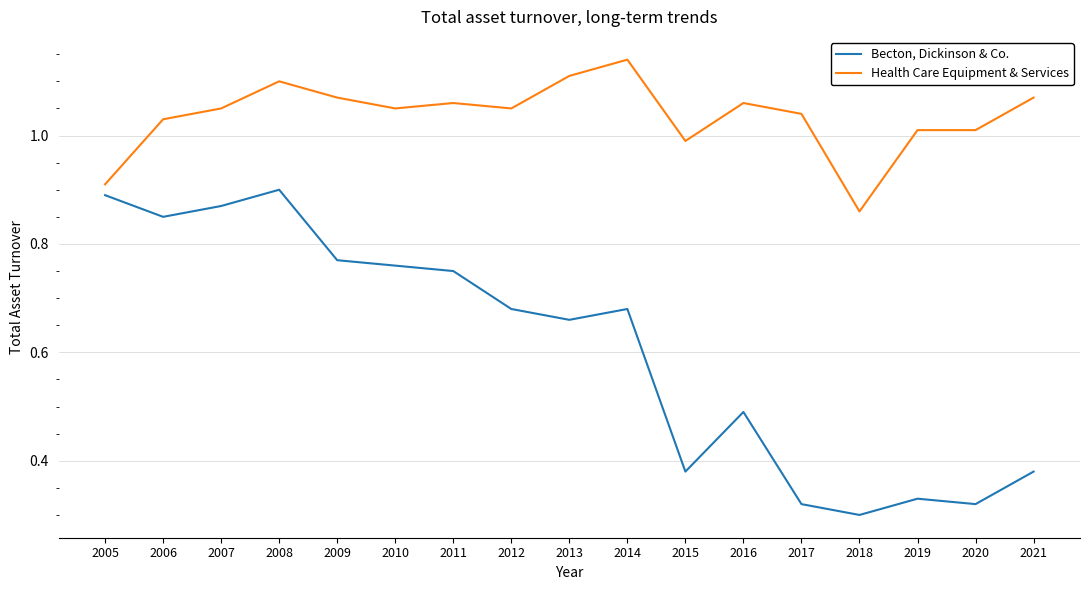

True or false: Health Care Equipment & Services and Becton, Dickinson & Co. cross at least once.

False